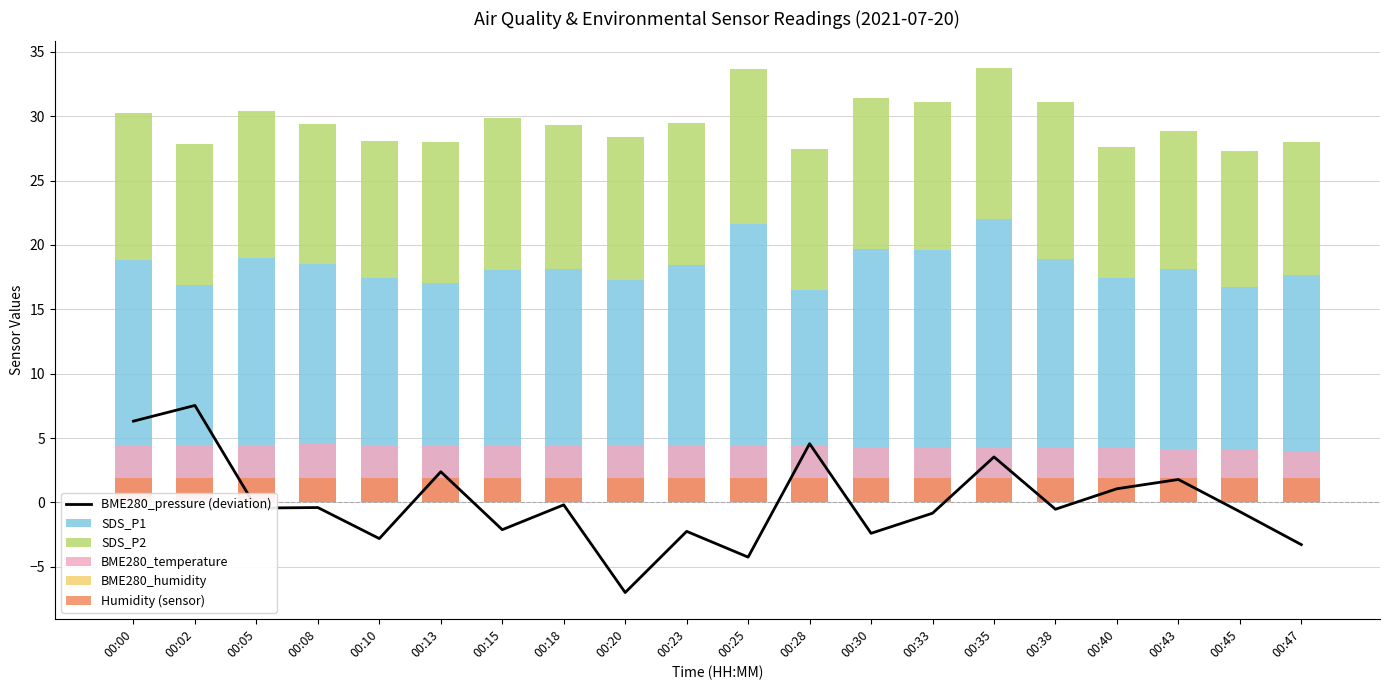

The value of SDS_P1 at 00:15 is 31.3. True or false?

False